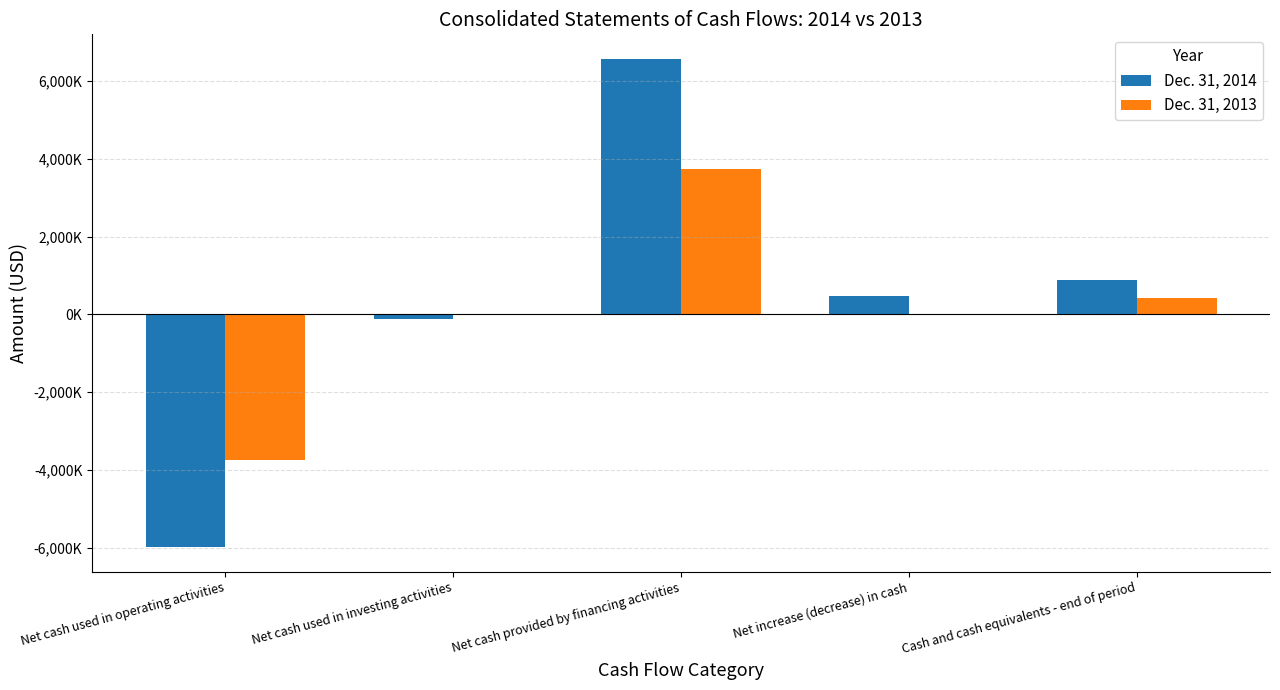

Are the bars horizontal?

No